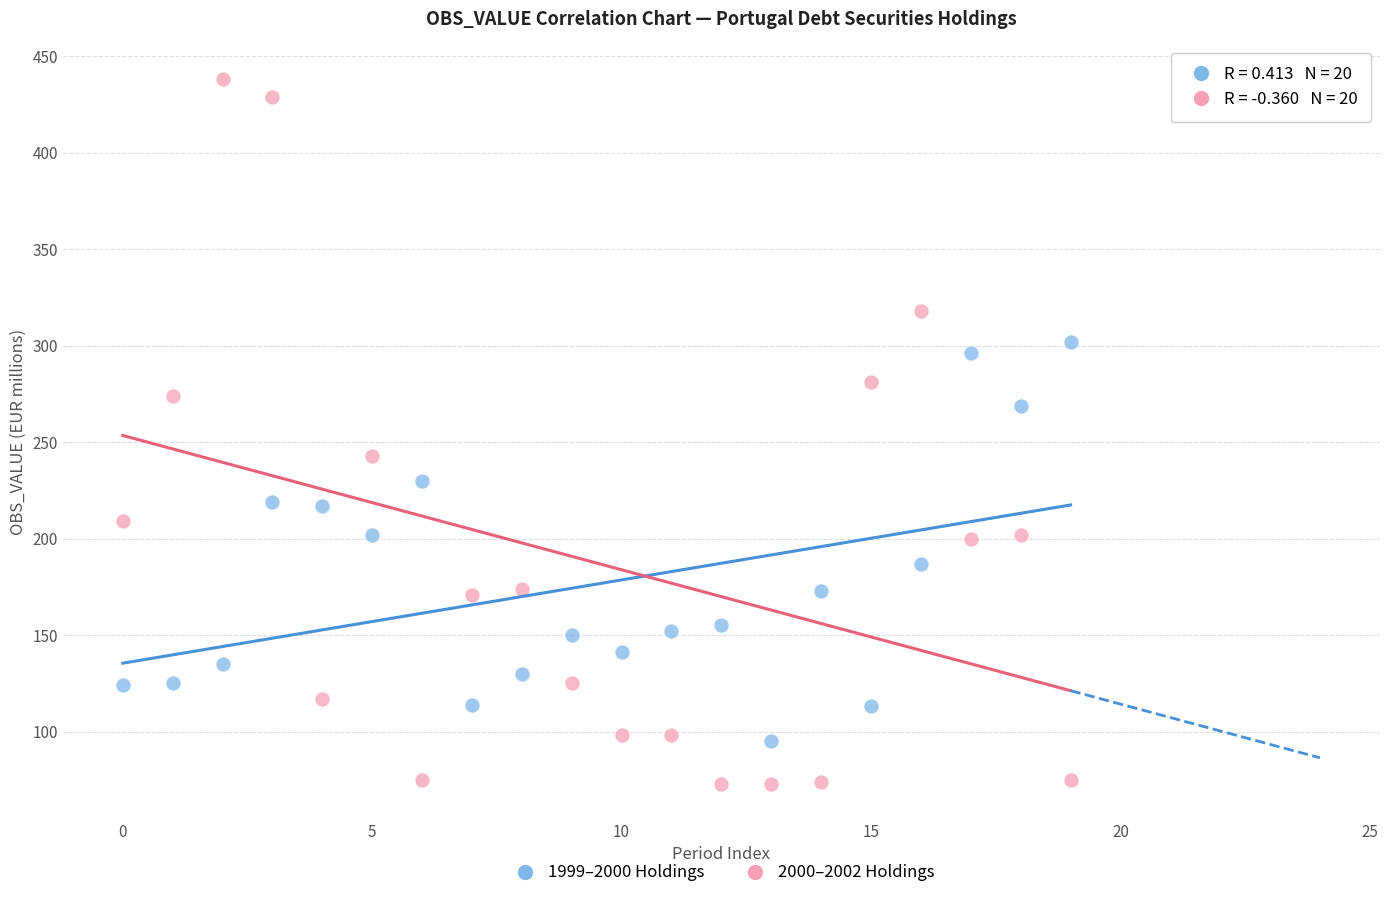

Count the number of points in this scatter plot.

40